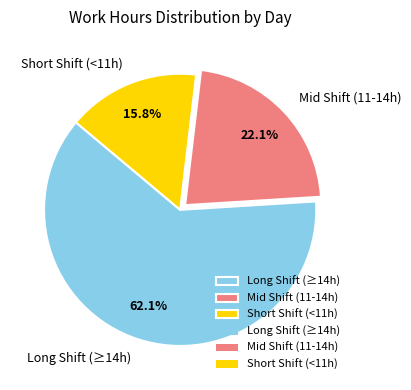

Does any single category account for the majority?

Yes